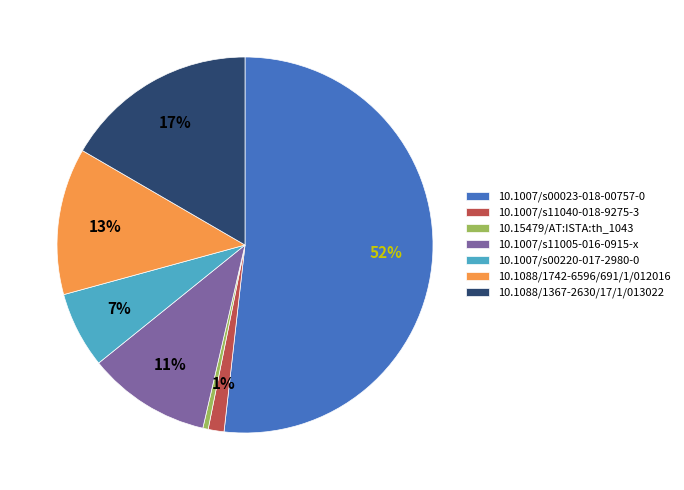

Which category has the biggest portion of the pie?

10.1007/s00023-018-00757-0